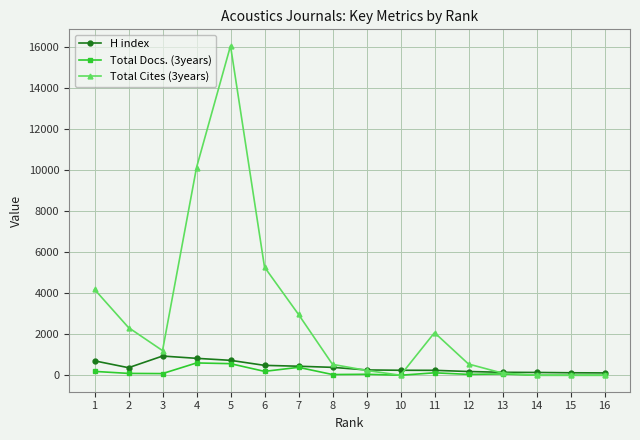

At which category does the chart reach its peak across all series?

5